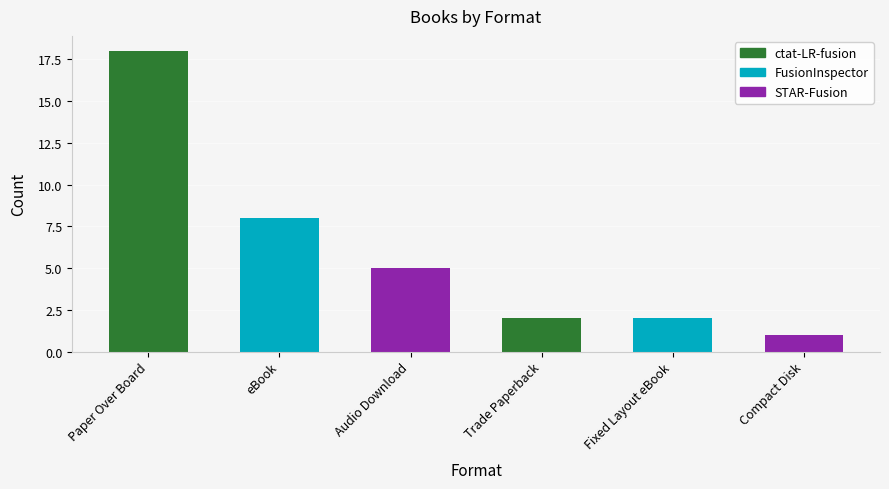

Which category has the lowest value across all series?

Compact Disk